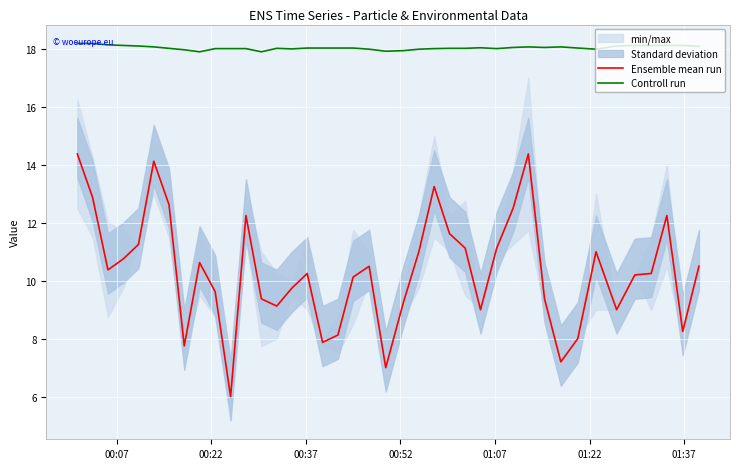

True or false: Ensemble mean run and Controll run intersect in this chart.

False